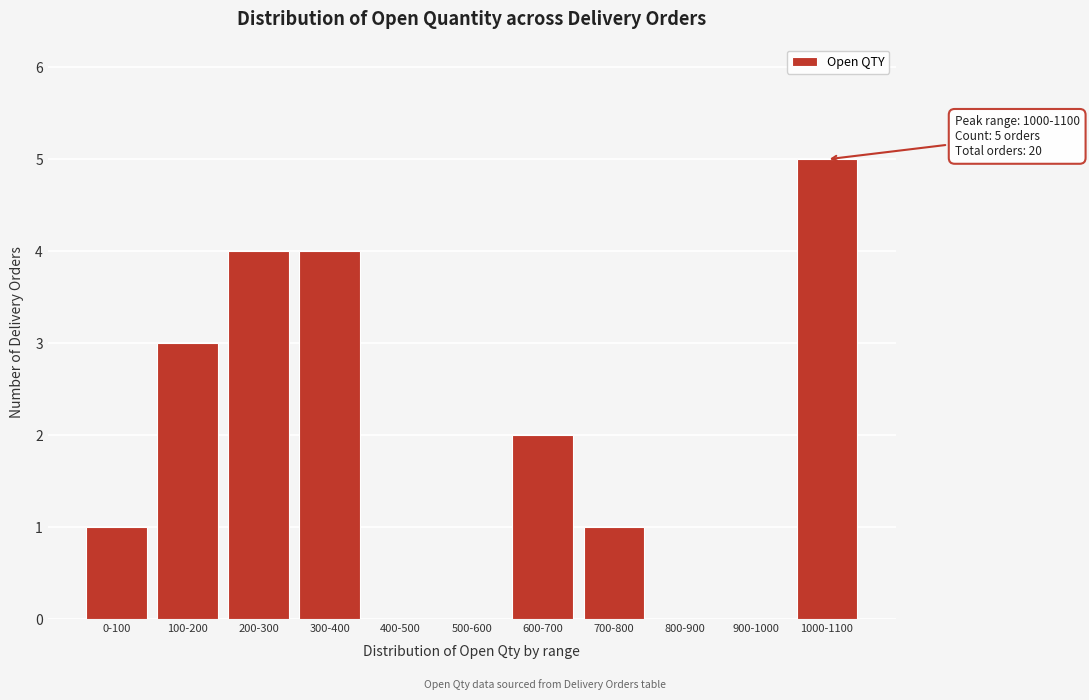

Reading right to left, transcribe all the data shown in this chart.

1000-1100=5	900-1000=0	800-900=0	700-800=1	600-700=2	500-600=0	400-500=0	300-400=4	200-300=4	100-200=3	0-100=1